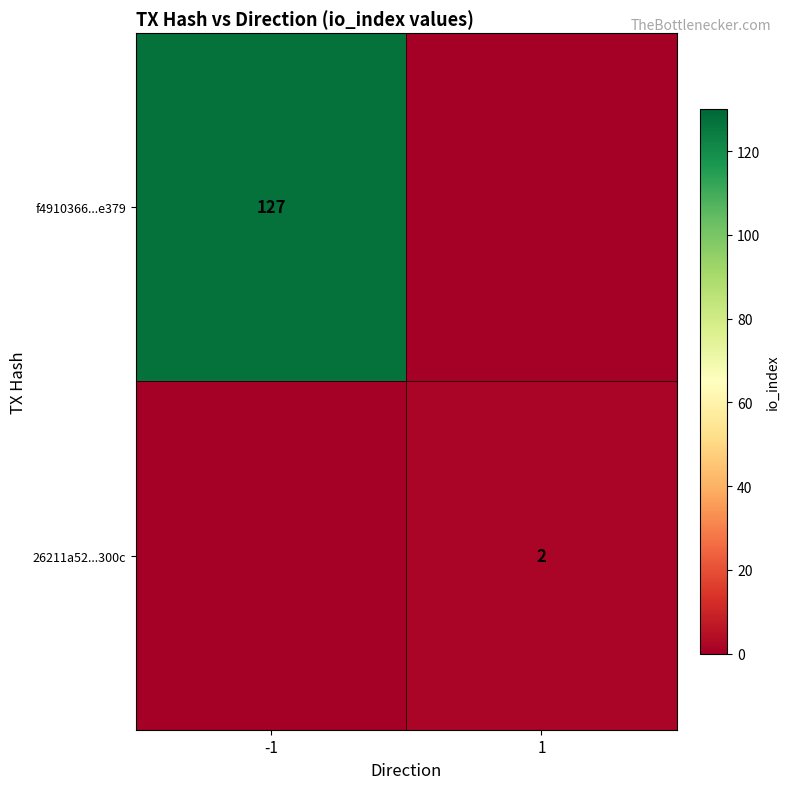

What is the total value across all series at 1?

2